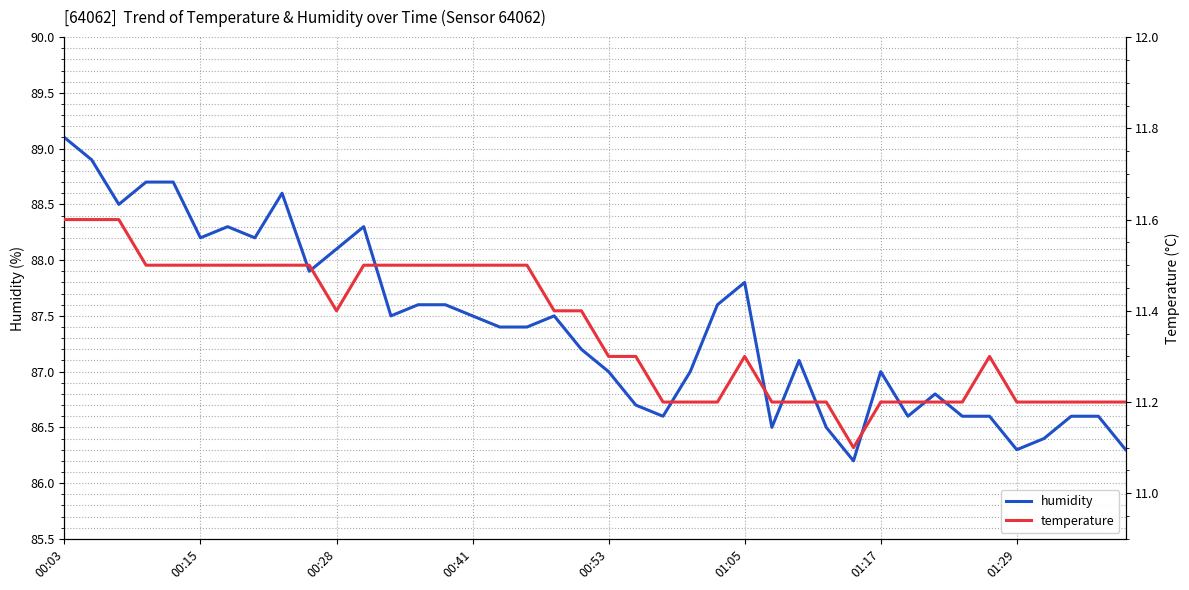

Which series has the largest total across all categories?

humidity